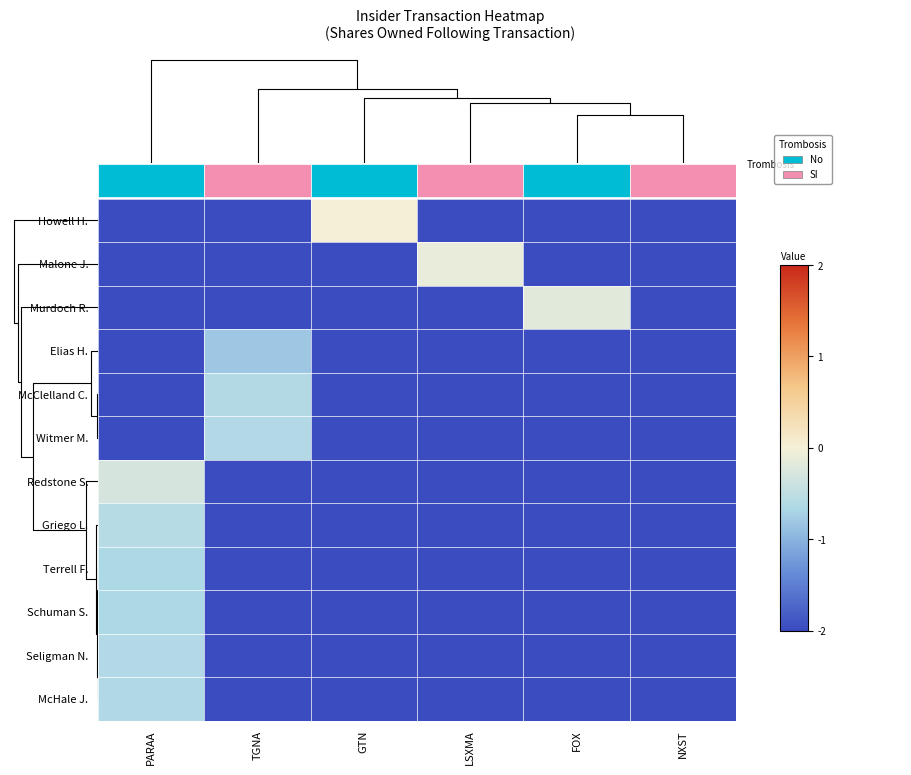

Count the number of categories in the chart.

6